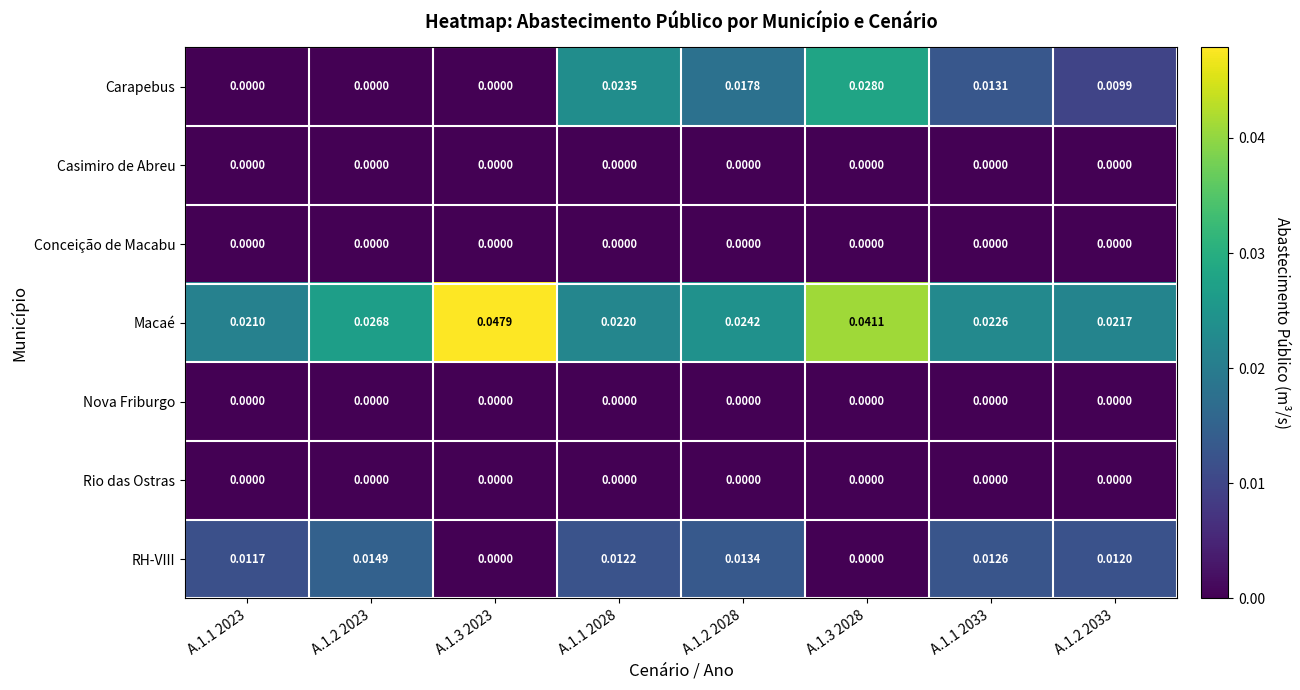

Which series changed the most between A.1.1 2023 and A.1.3 2023?

Macaé